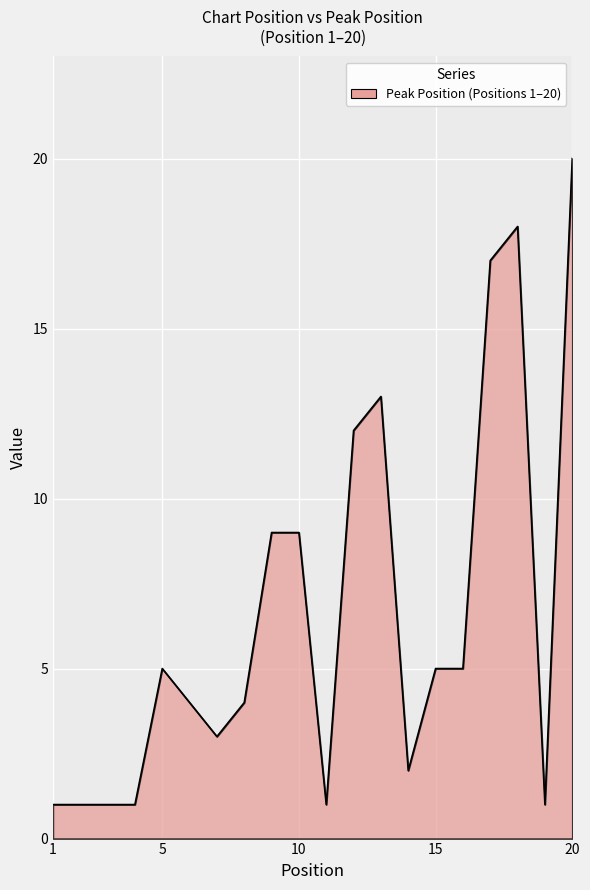

What is the difference between the maximum and minimum values?

19